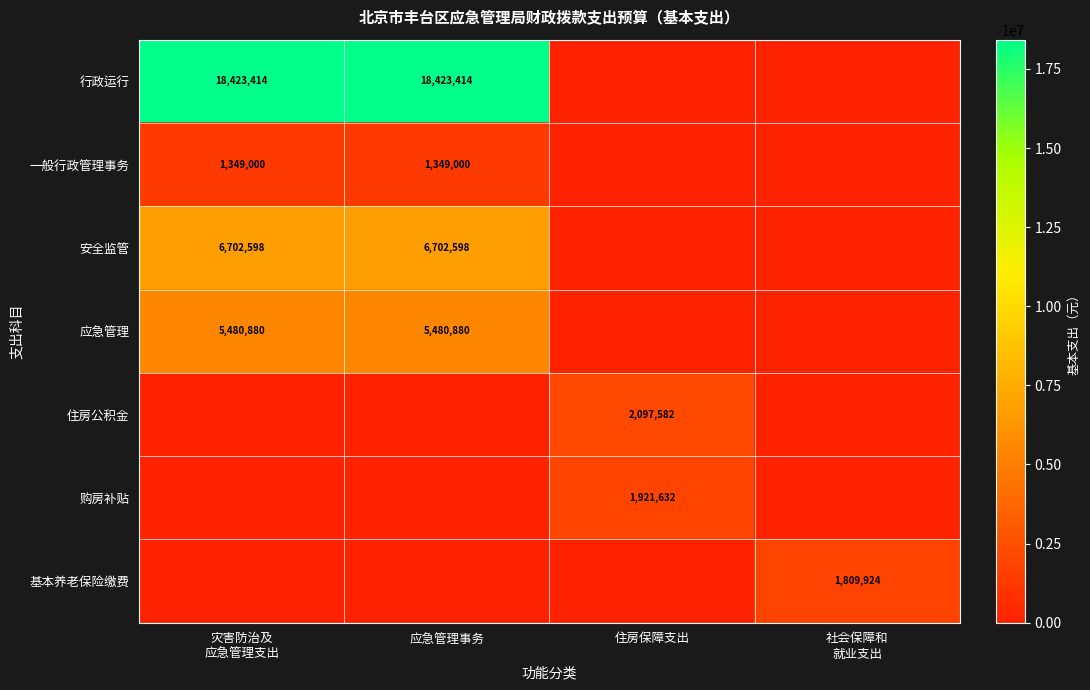

The 一般行政管理事务 series shows 661725 at 应急管理事务. True or false?

False